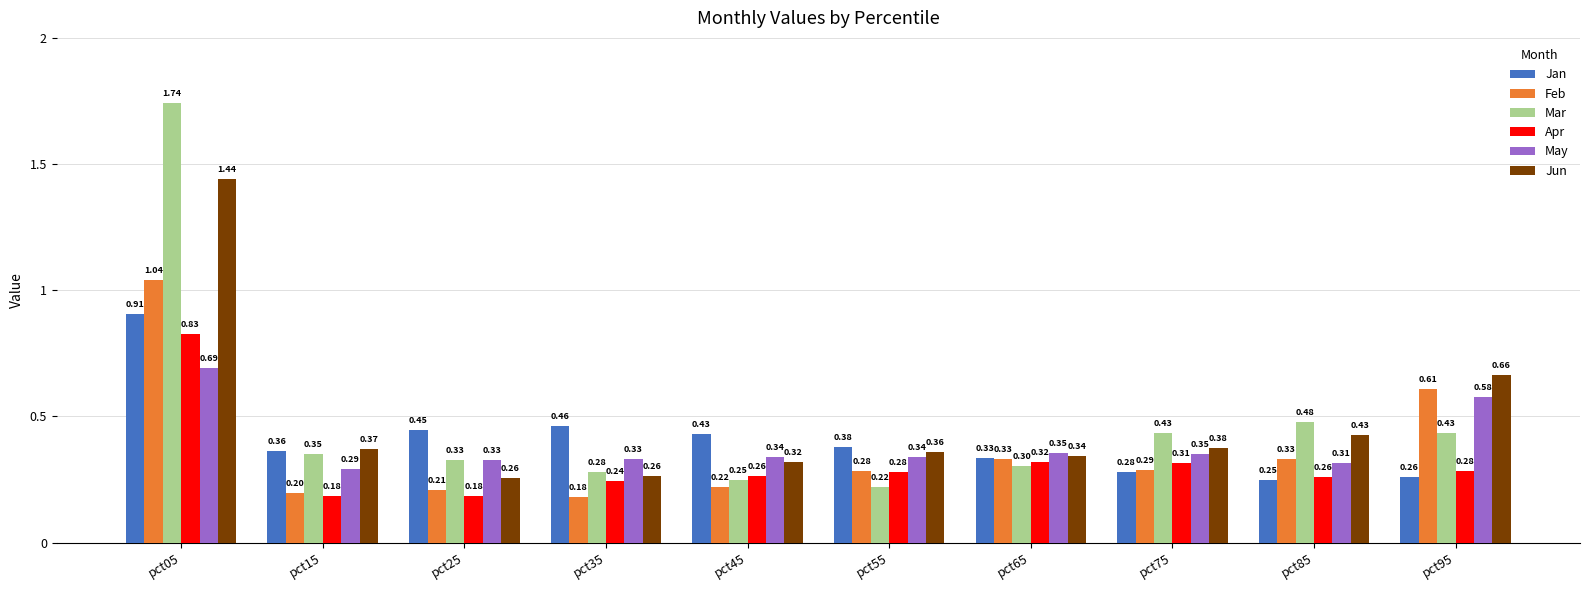

List the series in order of their peak value, highest first.

Mar, Jun, Feb, Jan, Apr, May